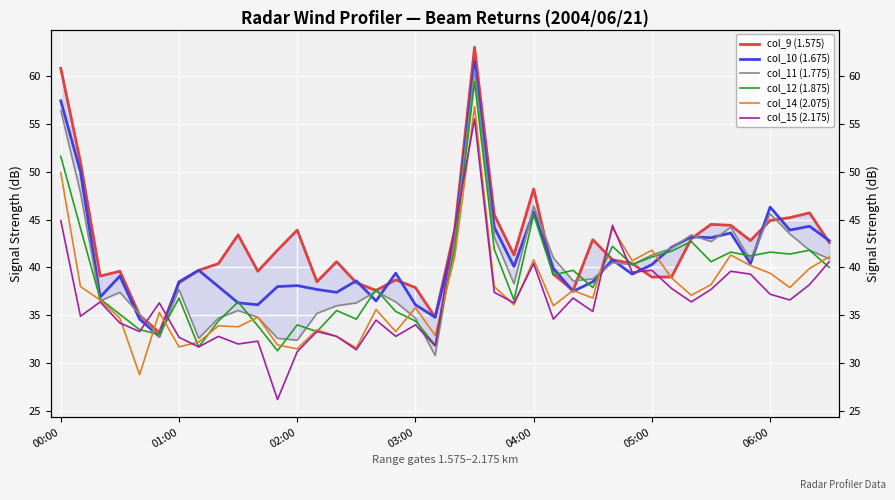

What is the sum of all col_15 (2.175) values?

1457.1